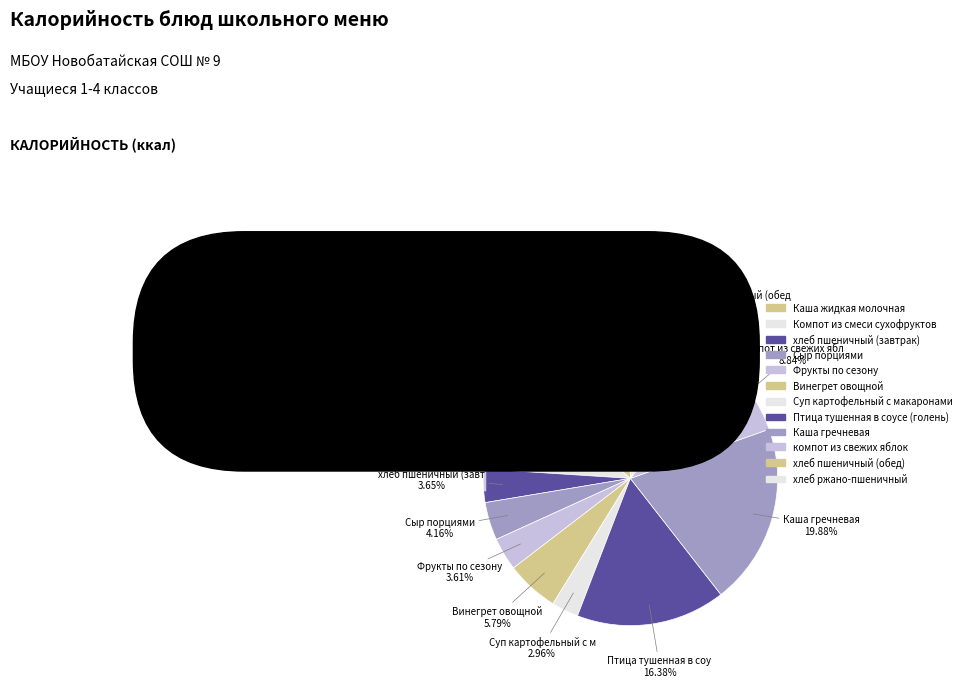

To the nearest percent, what is the difference between the largest and smallest slice percentages?

17%